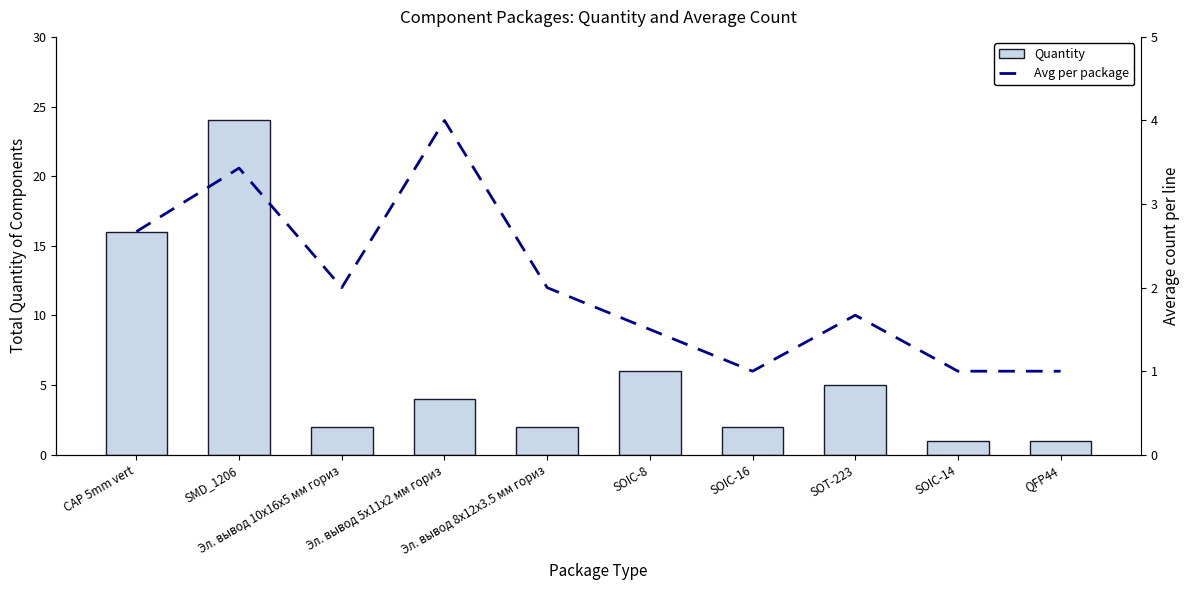

Which label corresponds to the smallest value in the chart?

SOIC-14